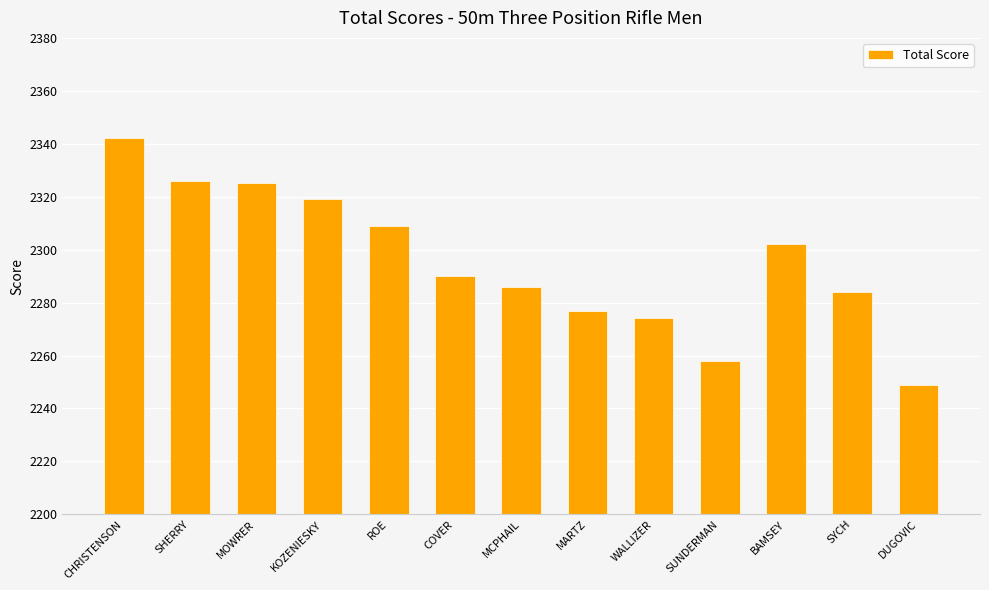

Reading left to right, transcribe all the data shown in this chart.

2342	2326	2325	2319	2309	2290	2286	2277	2274	2258	2302	2284	2249